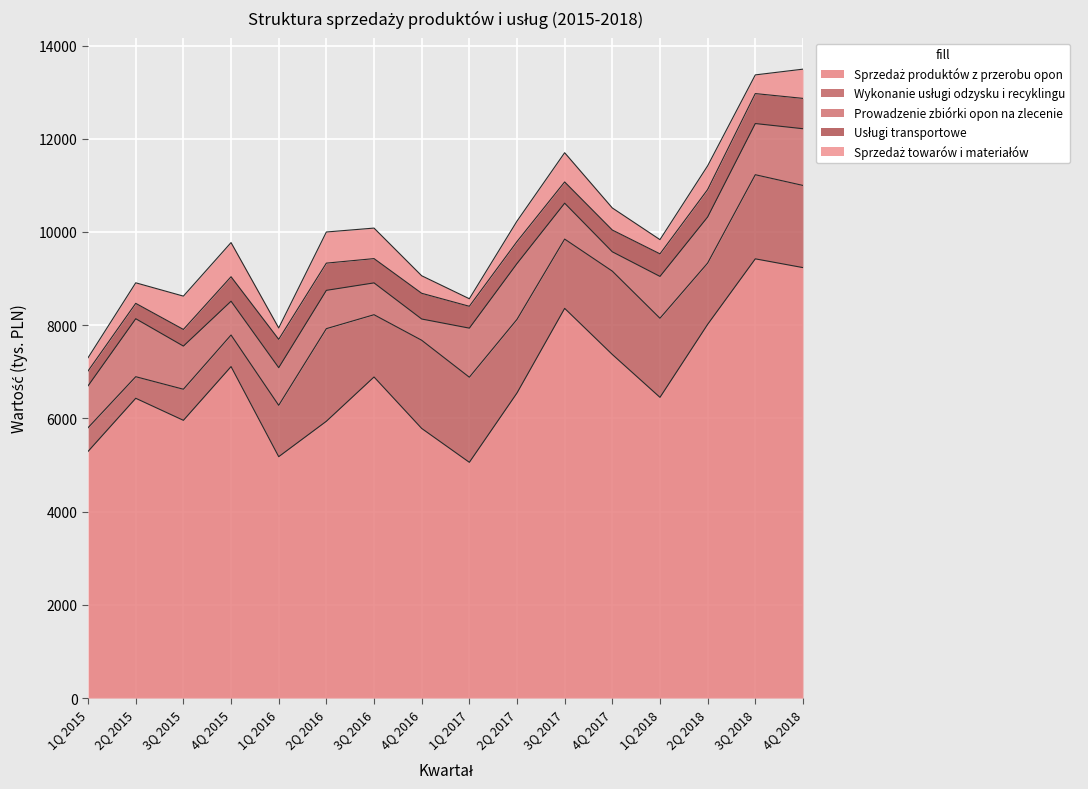

Reading left to right, what are all the values shown in this chart?

Sprzedaż produktów z przerobu opon: 1Q 2015=5293	2Q 2015=6432	3Q 2015=5959	4Q 2015=7112	1Q 2016=5179	2Q 2016=5939	3Q 2016=6889	4Q 2016=5785	1Q 2017=5058	2Q 2017=6546	3Q 2017=8361	4Q 2017=7372	1Q 2018=6452	2Q 2018=8018	3Q 2018=9424	4Q 2018=9236
Wykonanie usługi odzysku i recyklingu: 1Q 2015=508	2Q 2015=463	3Q 2015=667	4Q 2015=678	1Q 2016=1102	2Q 2016=1987	3Q 2016=1336	4Q 2016=1892	1Q 2017=1826	2Q 2017=1579	3Q 2017=1487	4Q 2017=1788	1Q 2018=1697	2Q 2018=1315	3Q 2018=1805	4Q 2018=1763
Prowadzenie zbiórki opon na zlecenie: 1Q 2015=899	2Q 2015=1244	3Q 2015=926	4Q 2015=725	1Q 2016=808	2Q 2016=822	3Q 2016=683	4Q 2016=456	1Q 2017=1053	2Q 2017=1198	3Q 2017=770	4Q 2017=415	1Q 2018=898	2Q 2018=989	3Q 2018=1098	4Q 2018=1217
Usługi transportowe: 1Q 2015=319	2Q 2015=330	3Q 2015=357	4Q 2015=525	1Q 2016=608	2Q 2016=584	3Q 2016=521	4Q 2016=552	1Q 2017=469	2Q 2017=472	3Q 2017=456	4Q 2017=467	1Q 2018=484	2Q 2018=589	3Q 2018=643	4Q 2018=651
Sprzedaż towarów i materiałów: 1Q 2015=284	2Q 2015=441	3Q 2015=715	4Q 2015=733	1Q 2016=244	2Q 2016=668	3Q 2016=655	4Q 2016=376	1Q 2017=162	2Q 2017=439	3Q 2017=627	4Q 2017=474	1Q 2018=305	2Q 2018=509	3Q 2018=401	4Q 2018=627